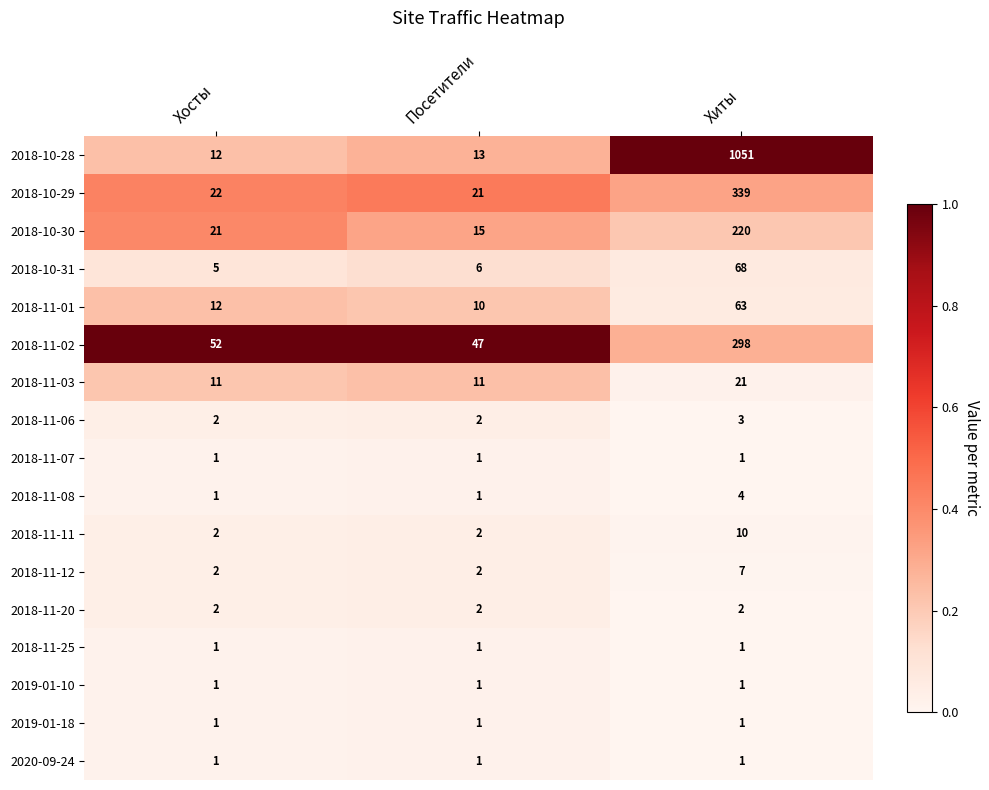

What is the difference between the maximum and second lowest values in the 2018-10-31 series?

62